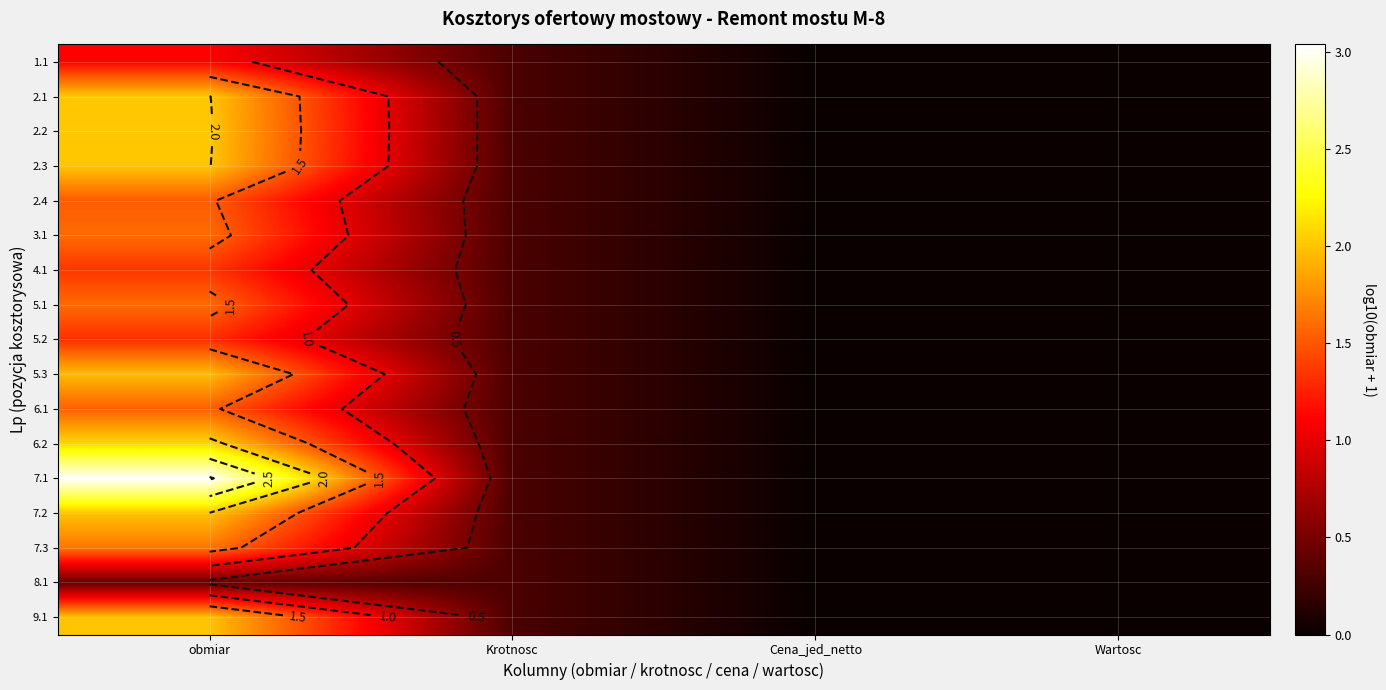

The 2.2 series shows 3.1 at obmiar. True or false?

False